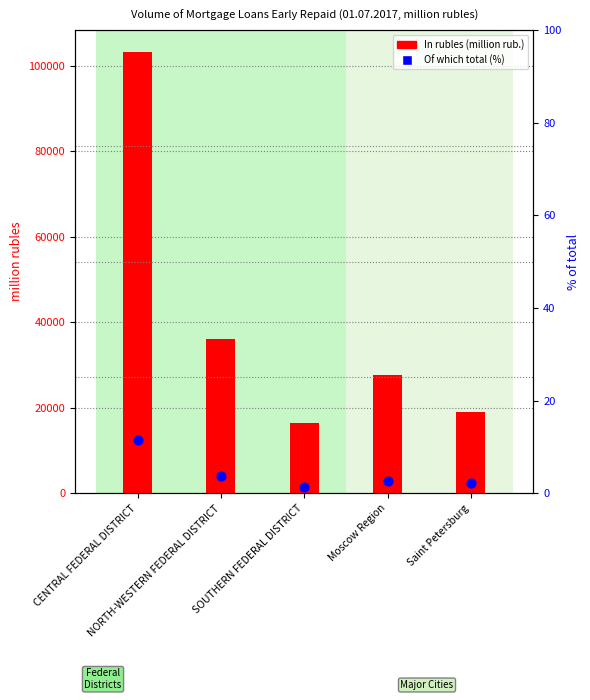

At how many categories does at least one series exceed 22864?

3